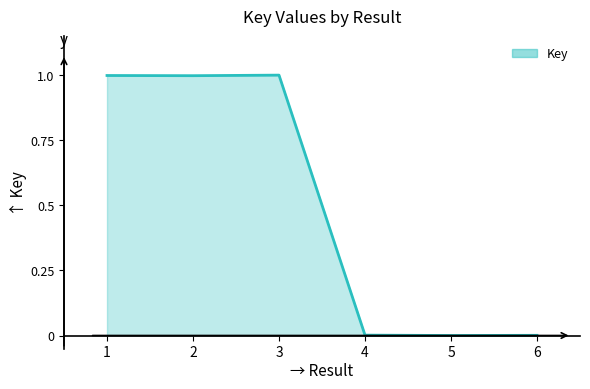

What is the difference between the second highest and minimum values?

1.0